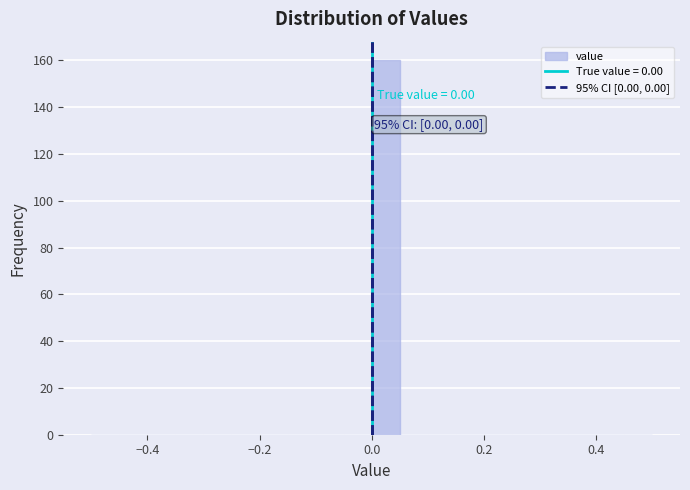

Around what value on the x-axis is the tallest bar? Give the approximate position of its centre, as read against the axis.

0.02